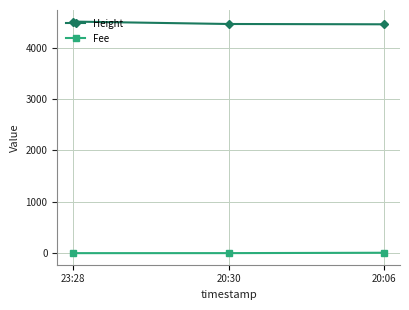

Which series has the largest total across all categories?

Height